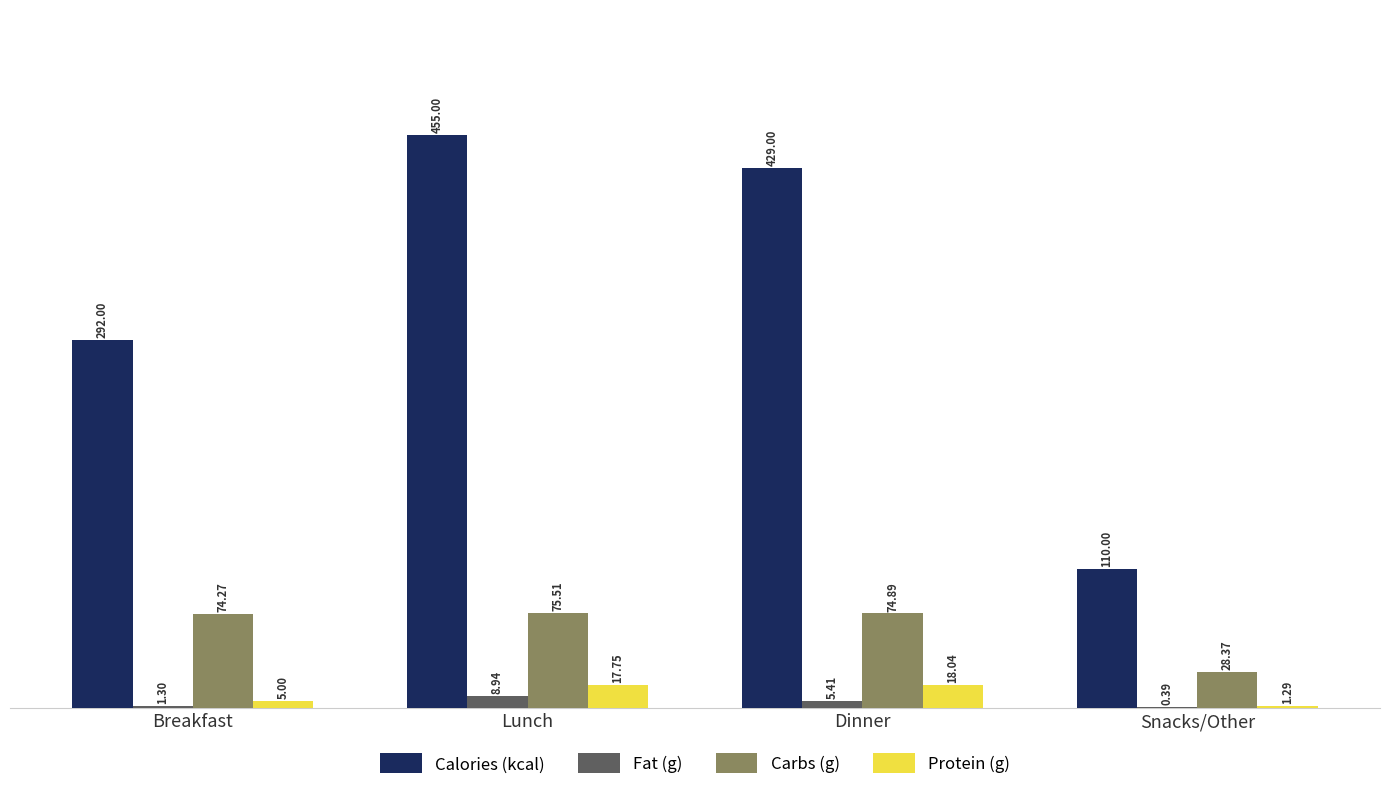

What is the maximum value shown in the chart?

455.0